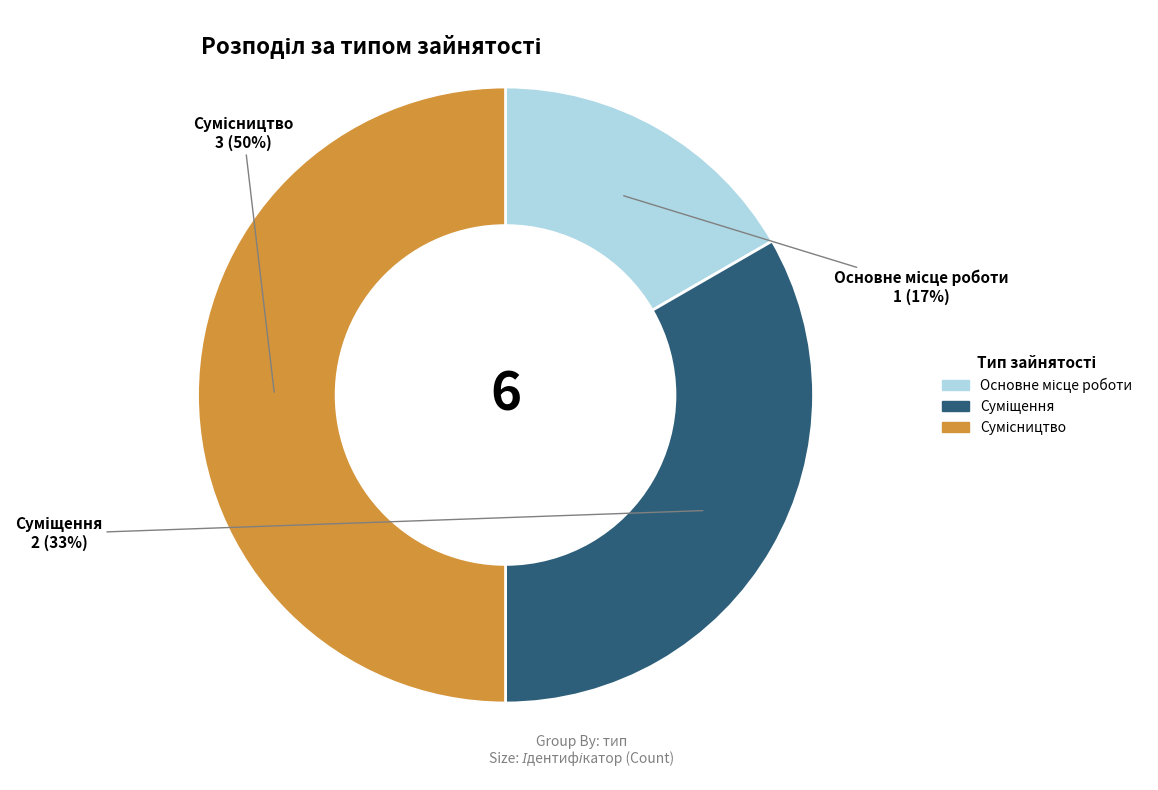

To the nearest percent, what is the average slice percentage?

33%